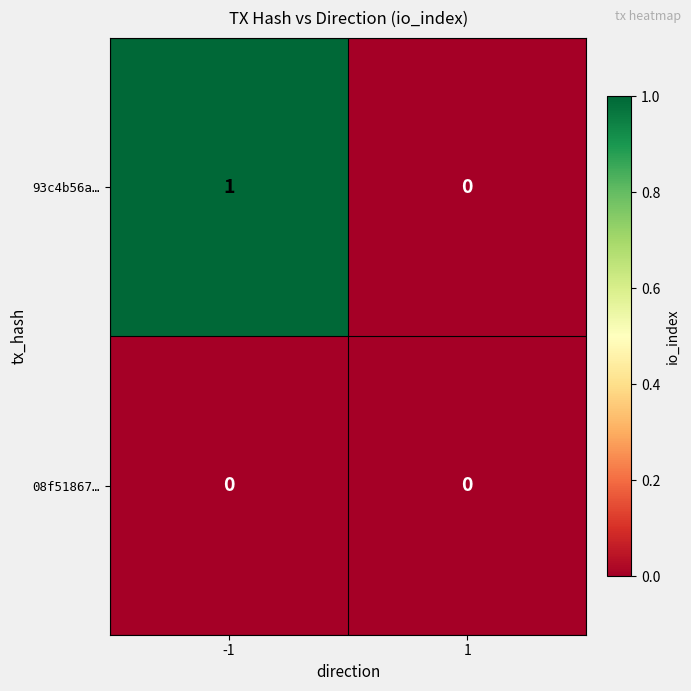

Rank the series by their average value, from highest to lowest.

93c4b56a…, 08f51867…